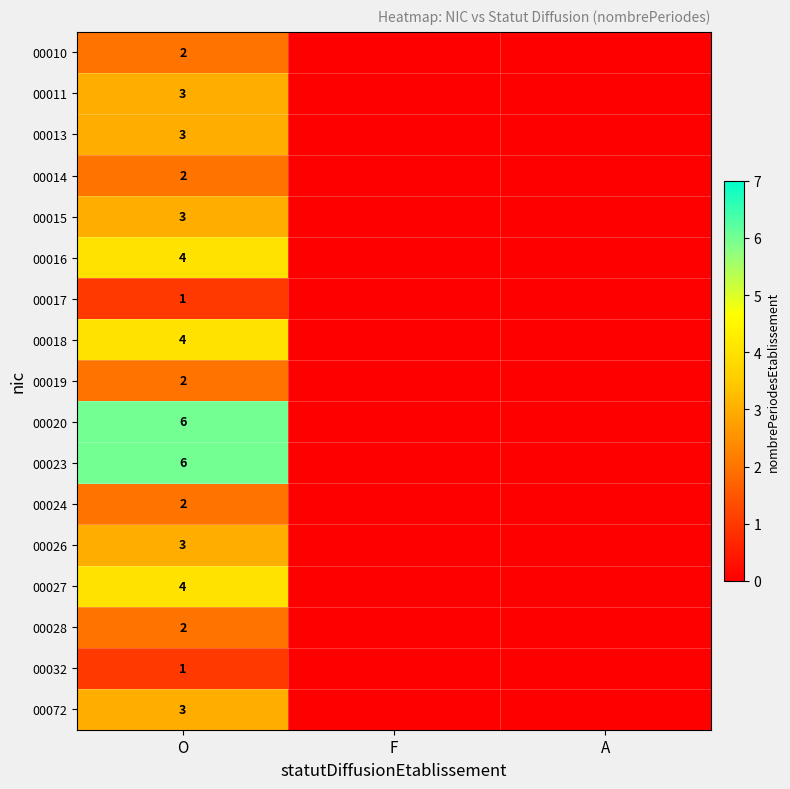

What is the difference between the highest and lowest values at O?

5